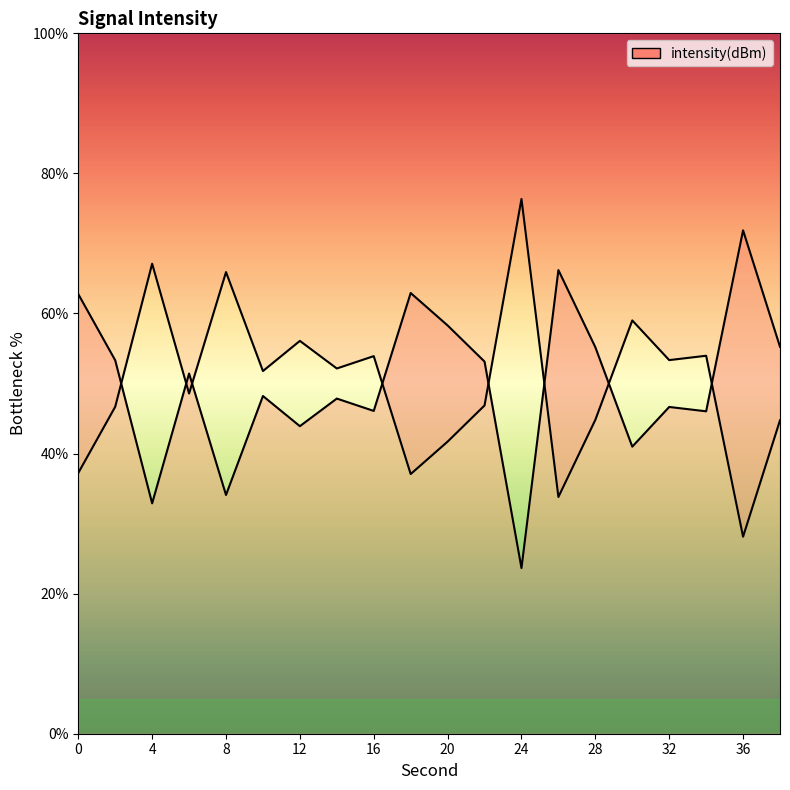

How many points are higher than both their immediate neighbors (excluding endpoints)?

7